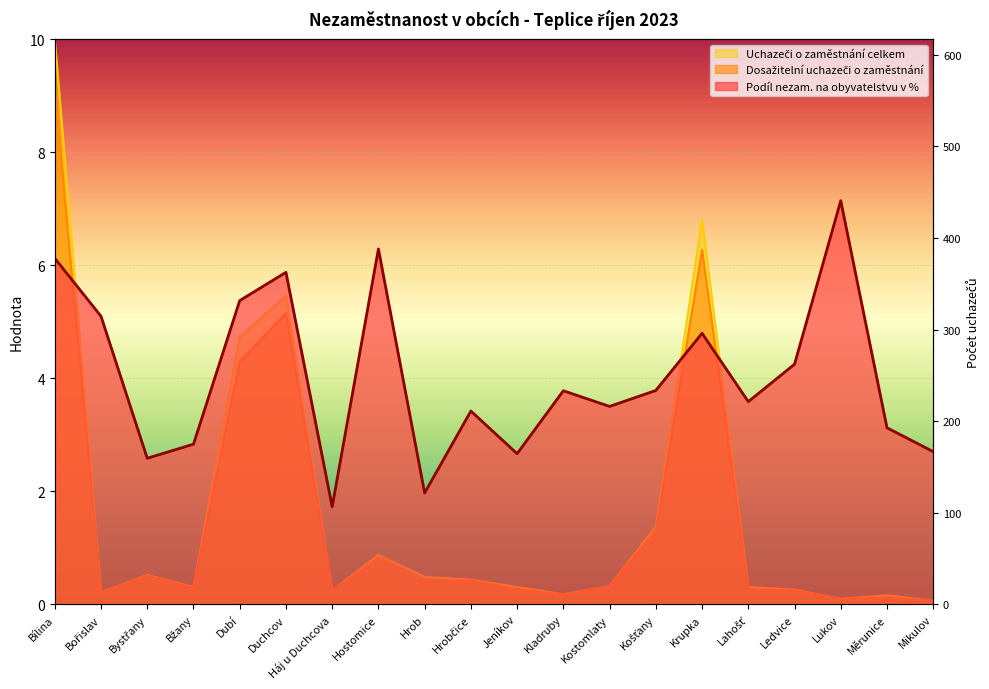

What is the difference between the Podíl nezam. na obyvatelstvu v % values at Ledvice and Háj u Duchcova?

2.5